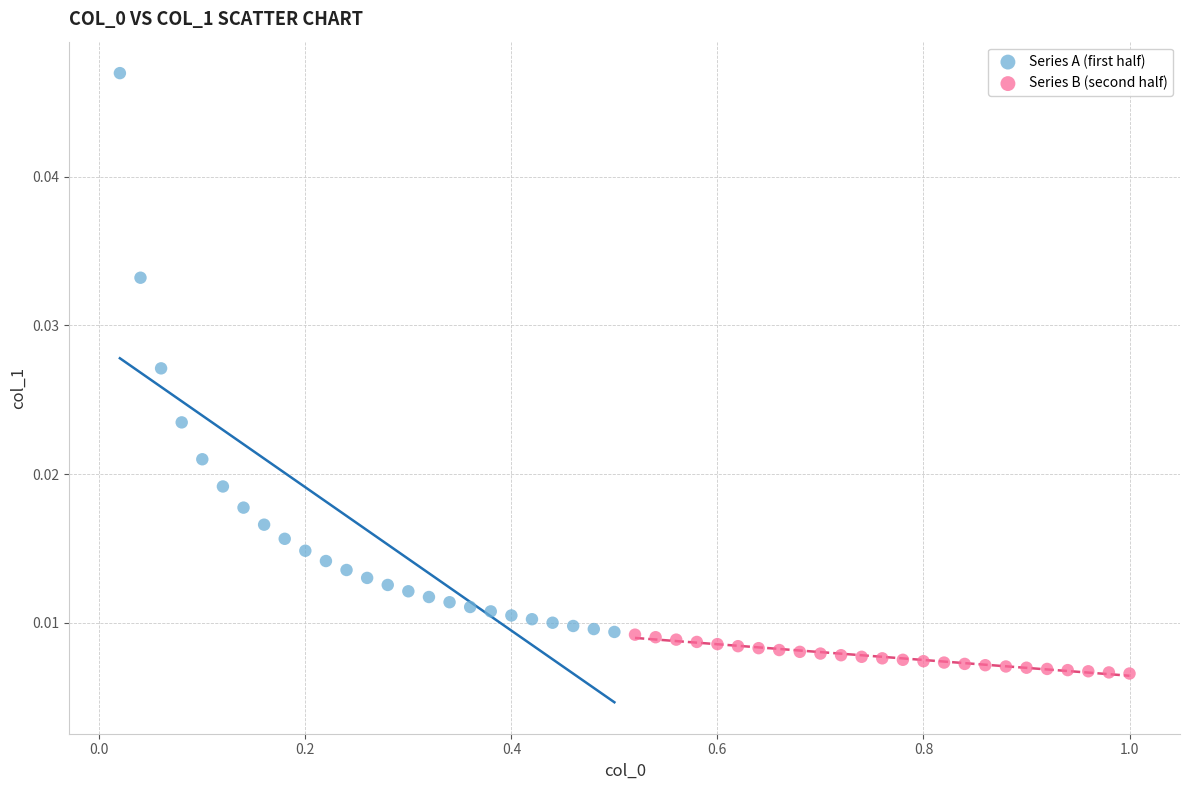

What are all the series names shown in the legend?

Series A (first half), Series B (second half)